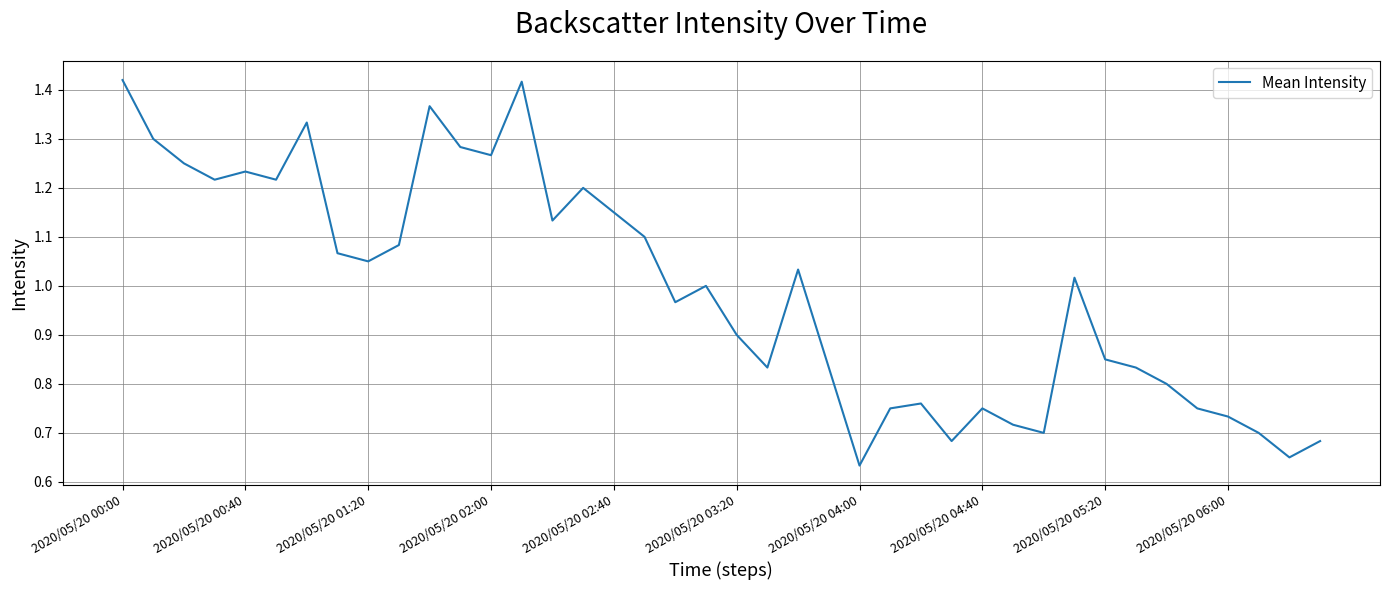

Does the chart display data point markers on the line(s)?

No